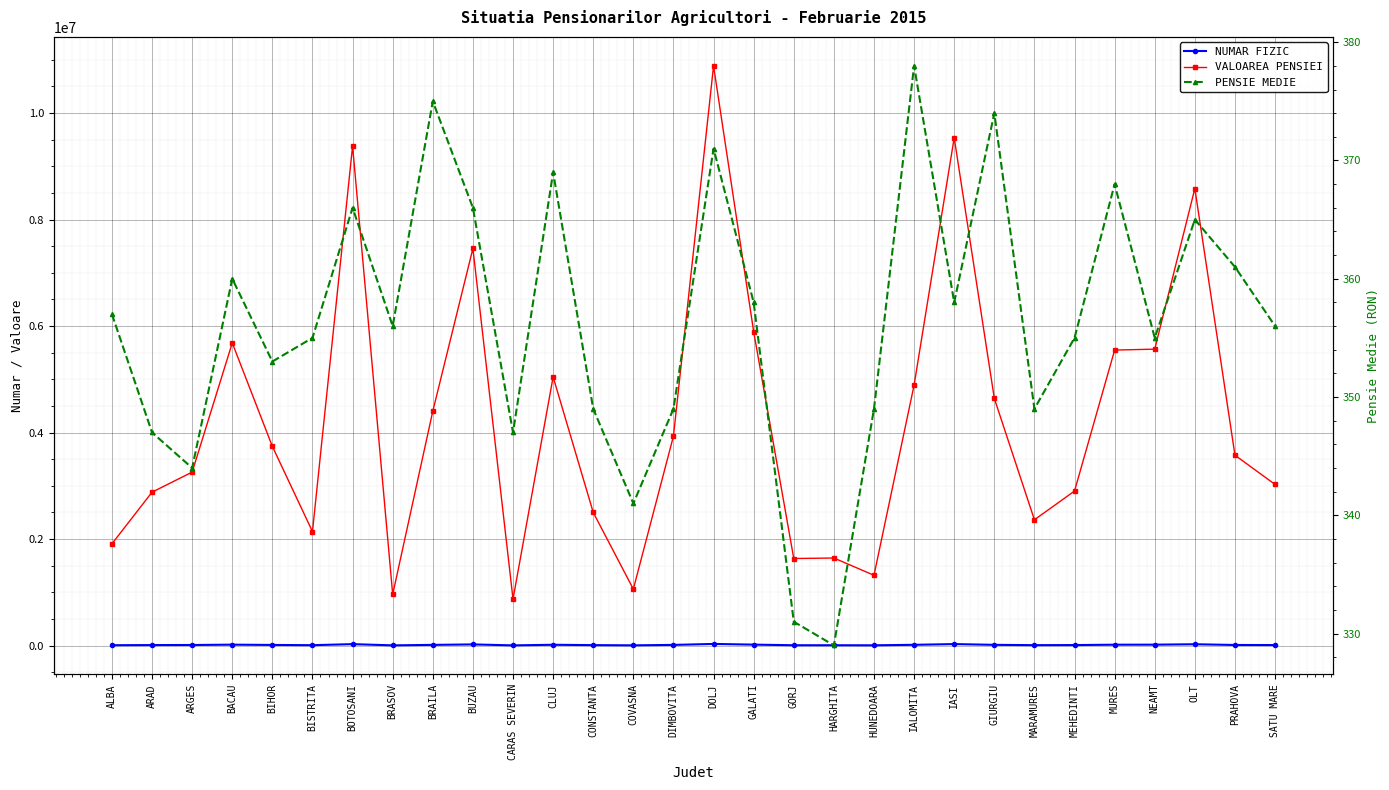

In NUMAR FIZIC, how many points are lower than both neighbors (excluding endpoints)?

7